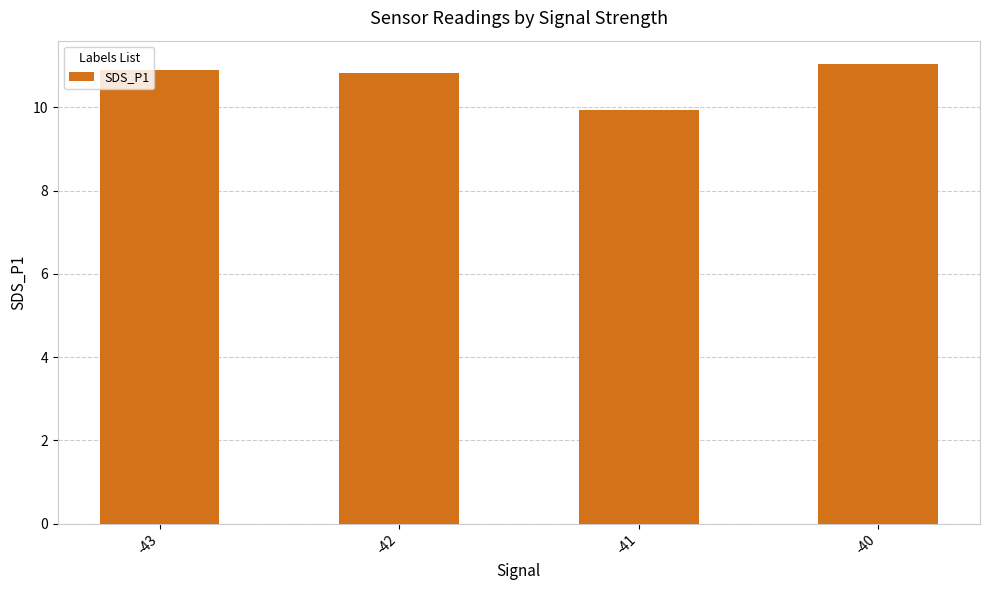

The chart shows a value of 16.4 at -43. True or false?

False